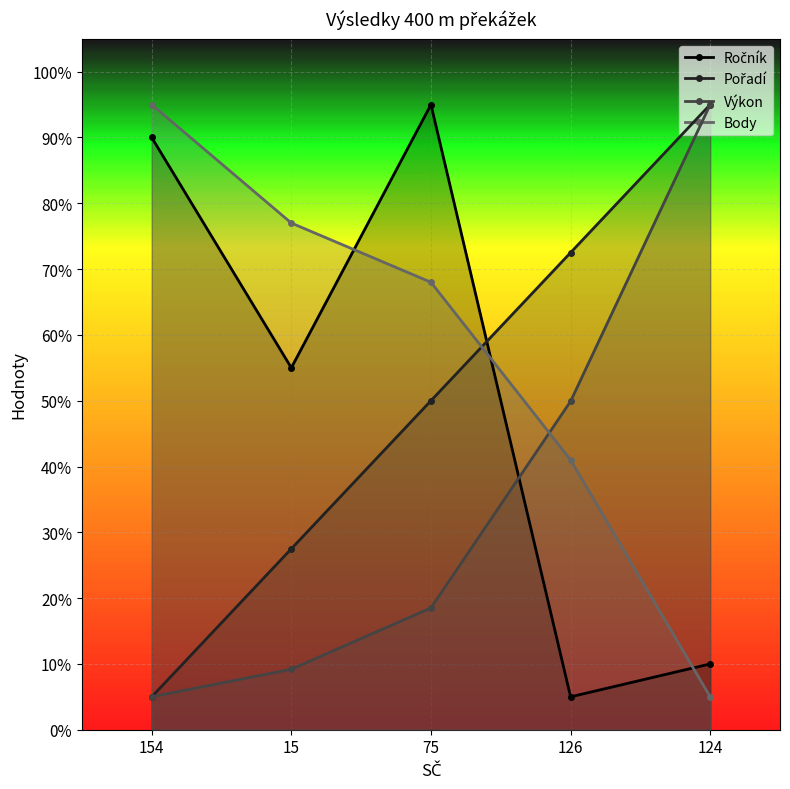

How many series are shown in this chart?

4